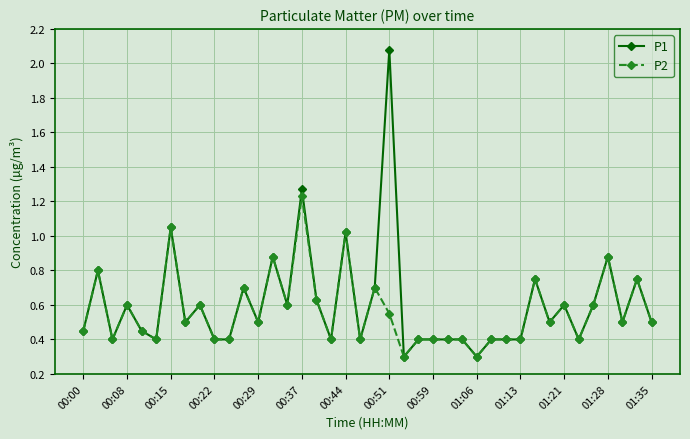

True or false: P2 has more than 2 interior local peaks.

True